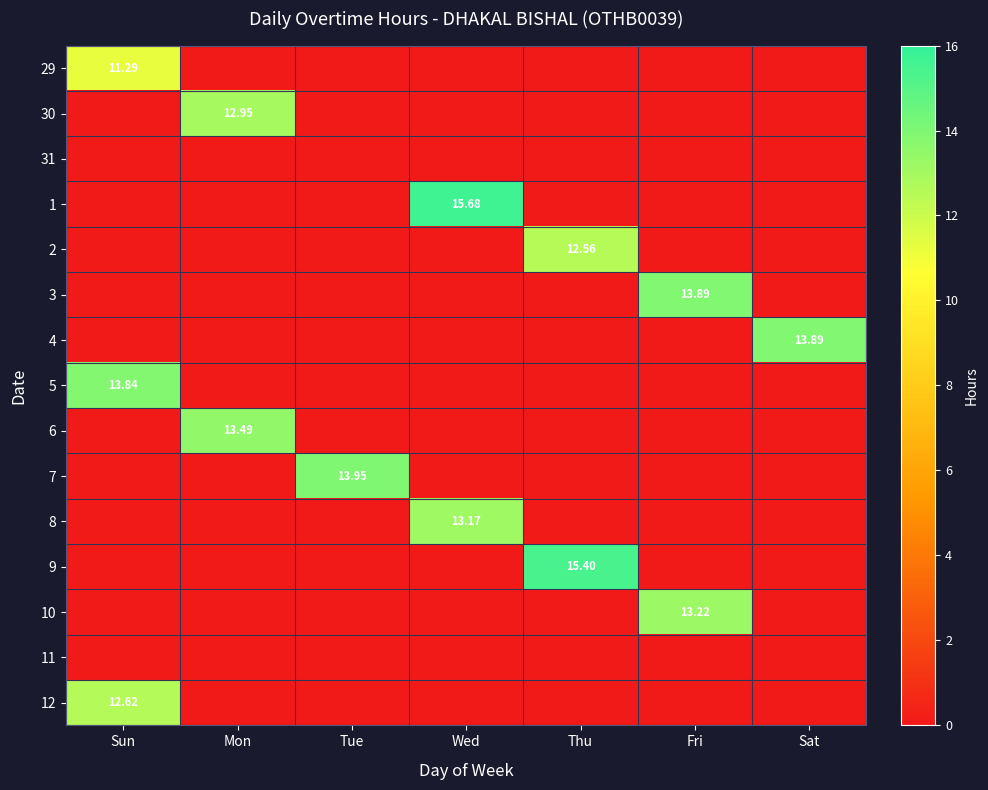

At Fri, list the series in order from smallest to largest.

29, 30, 31, 1, 2, 4, 5, 6, 7, 8, 9, 11, 12, 10, 3